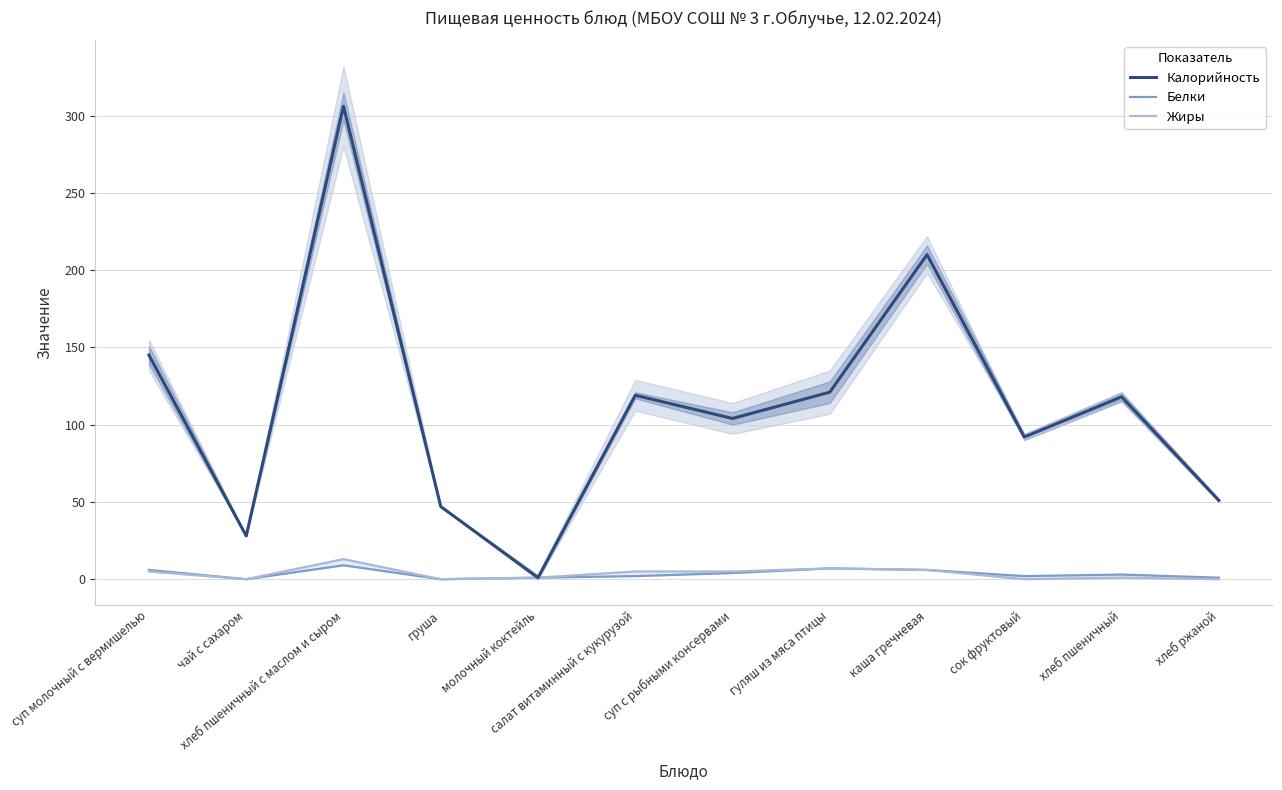

Rank the series at молочный коктейль from lowest to highest value.

Калорийность, Белки, Жиры